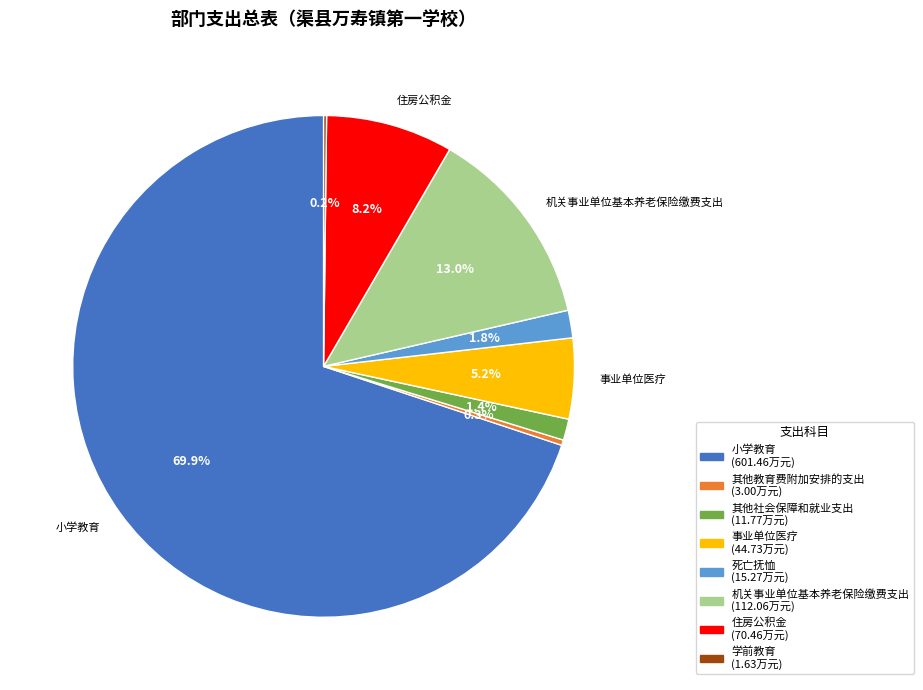

Is there a majority slice in this chart?

Yes